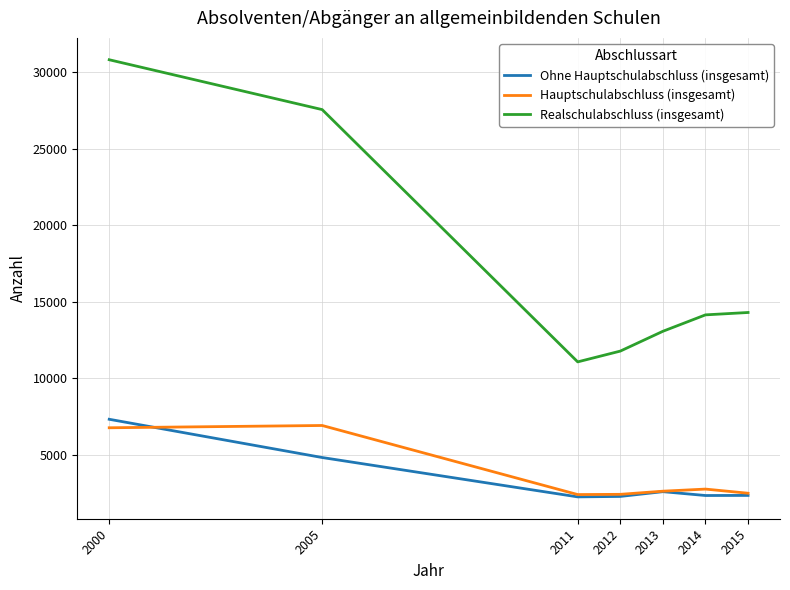

What is the approximate value of Realschulabschluss (insgesamt) at 2014, to the nearest 10?

14150